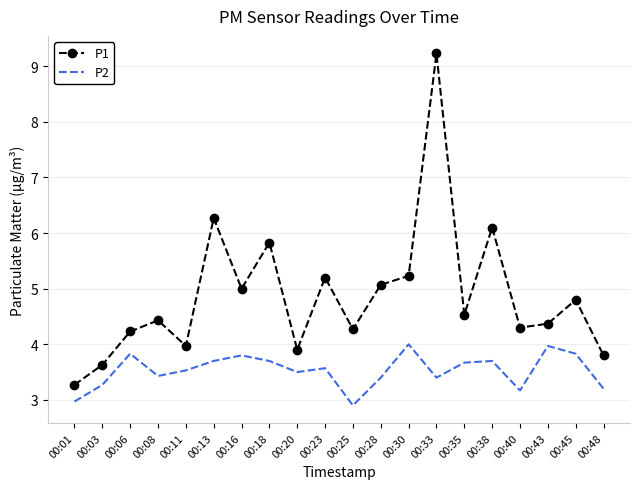

What is the spread (max minus min) of values at 00:20?

0.4